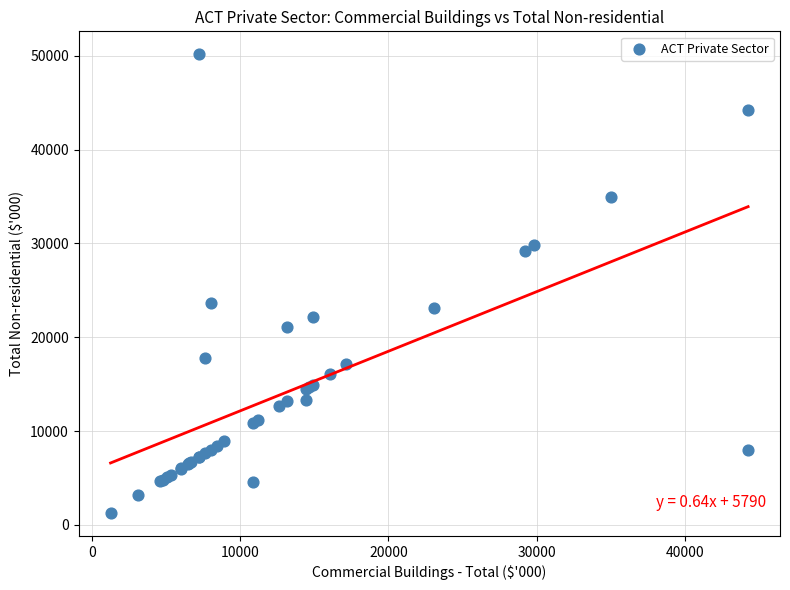

What Y value in the scatter plot is closest to 25720?

23649